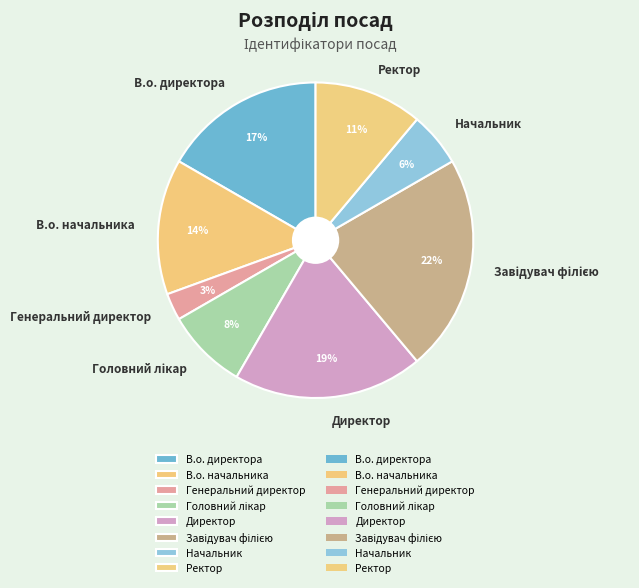

Is it true that В.о. директора is 11% of the pie?

False